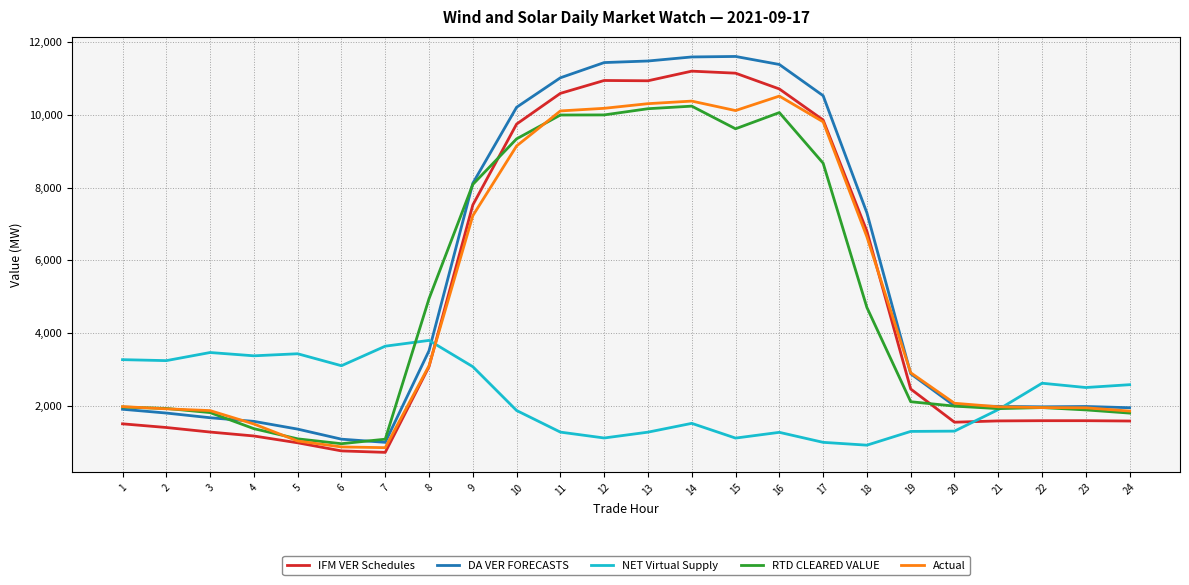

True or false: IFM VER Schedules has a value of 7519.0 at 9.

True